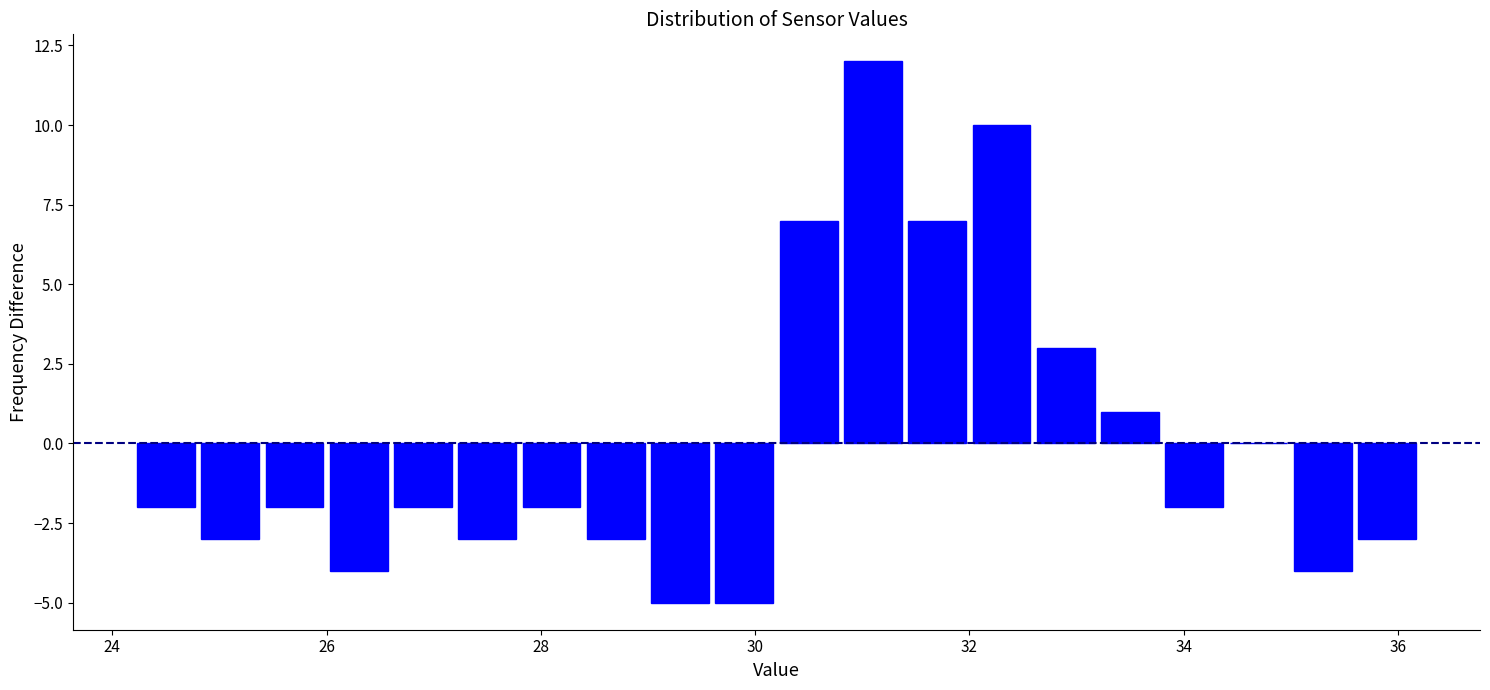

Read against the x-axis, roughly where is the centre of the tallest bar?

31.2